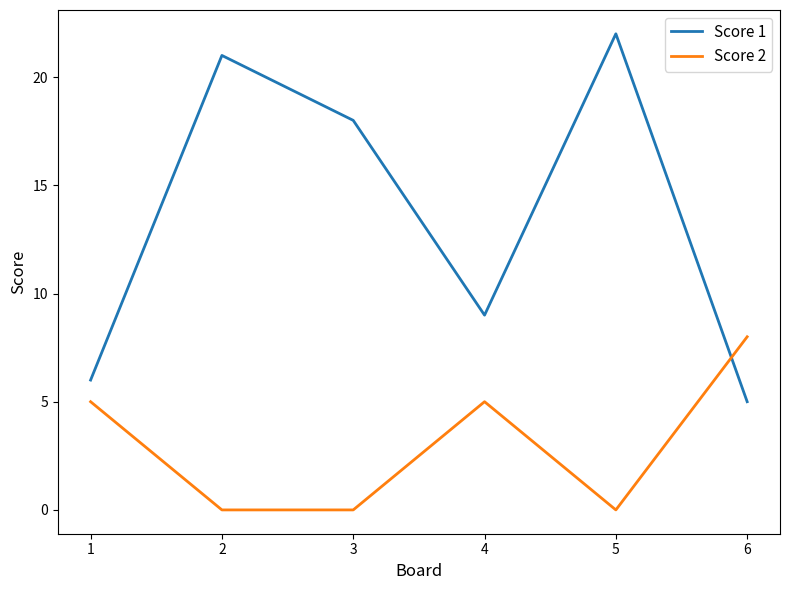

What is the difference between the Score 1 values at 5 and 3?

4